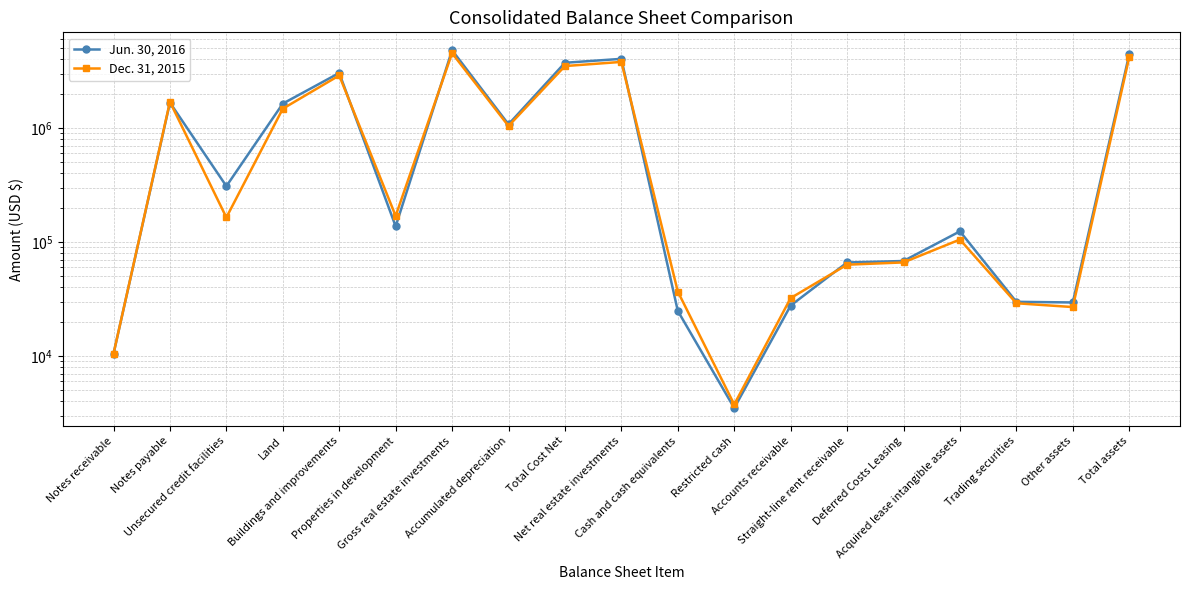

Between which two adjacent categories do Jun. 30, 2016 and Dec. 31, 2015 first intersect?

Notes payable and Unsecured credit facilities